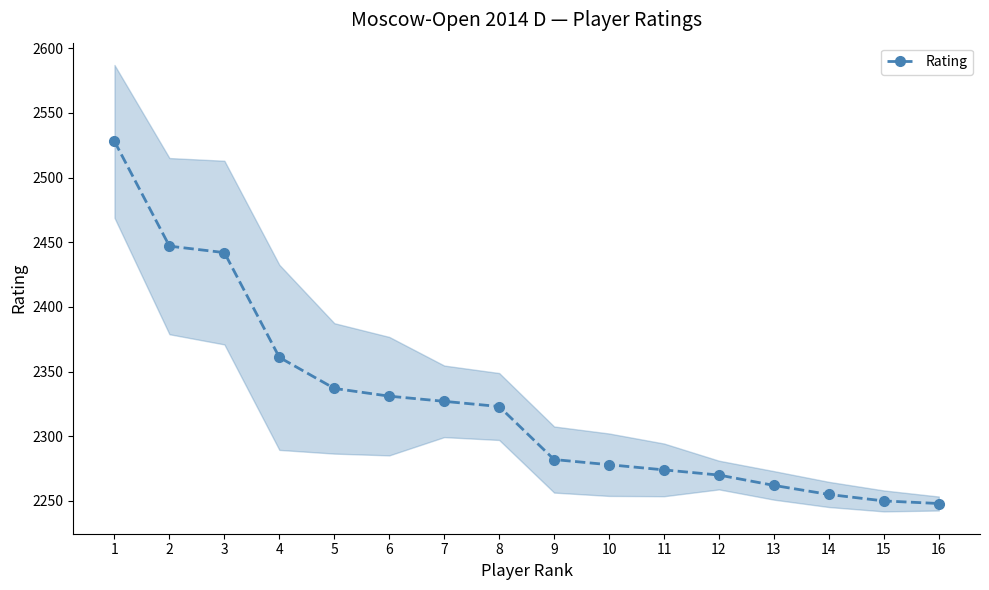

The chart shows a value of 2361 at 4. True or false?

True